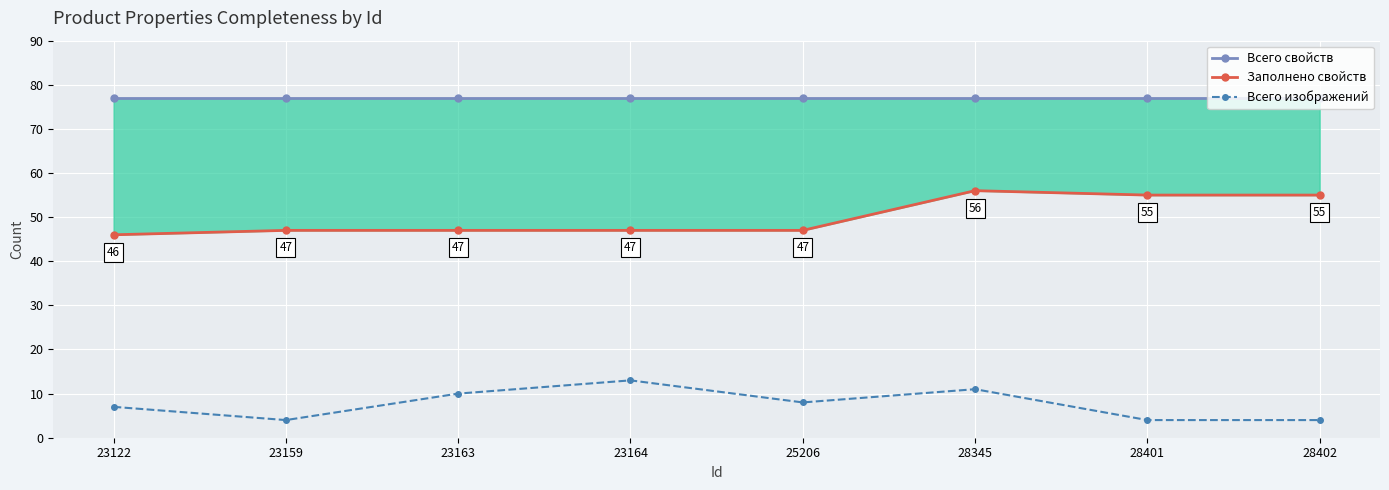

True or false: Заполнено свойств has a value of 55 at 28401.

True